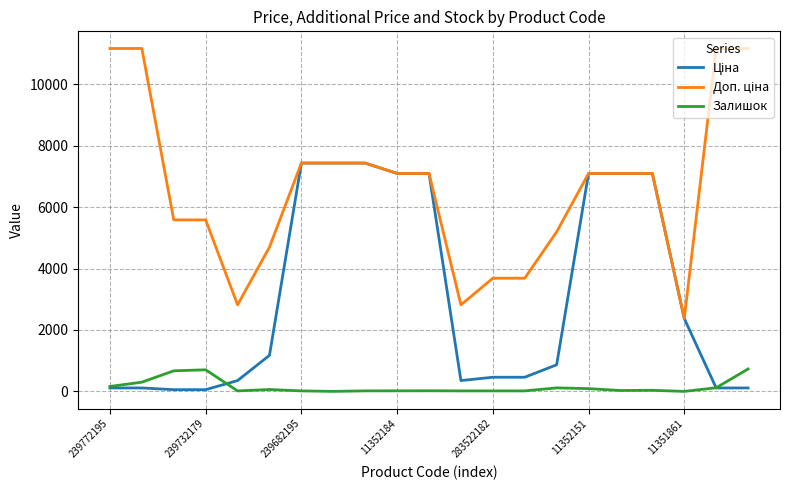

How many lines are shown in the chart?

3